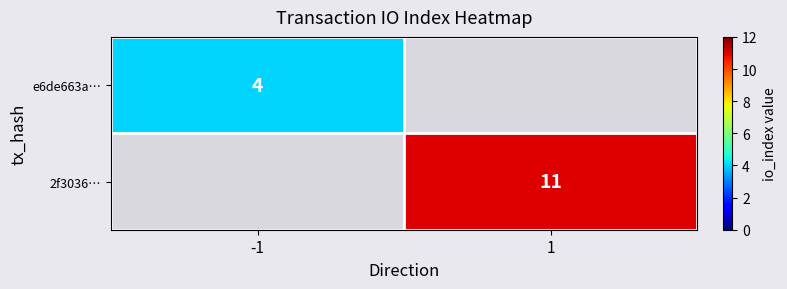

Between -1 and 1, which is larger?

1